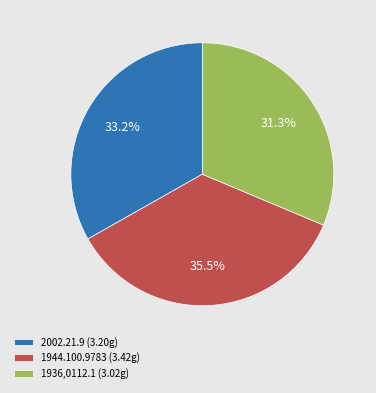

Which slice is the largest?

1944.100.9783